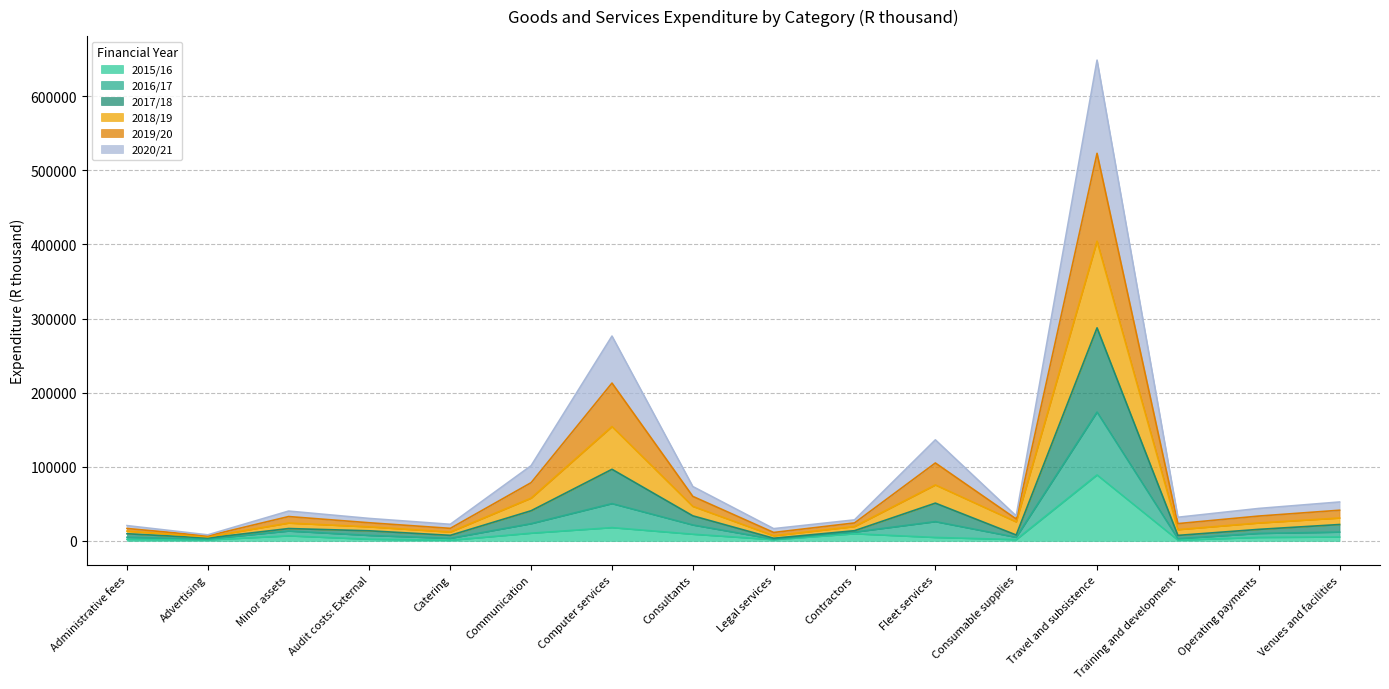

The value of 2015/16 at Training and development is 1109. True or false?

True